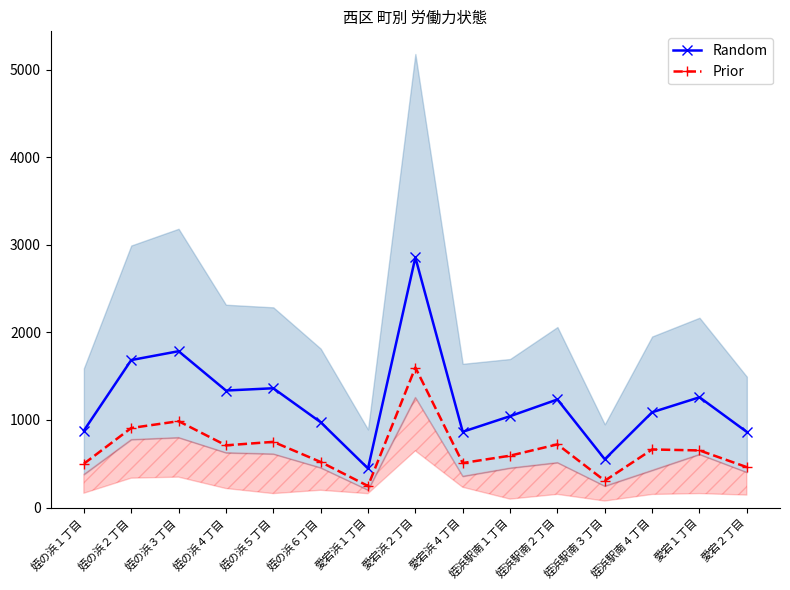

How many interior local valleys does the Random series have?

4